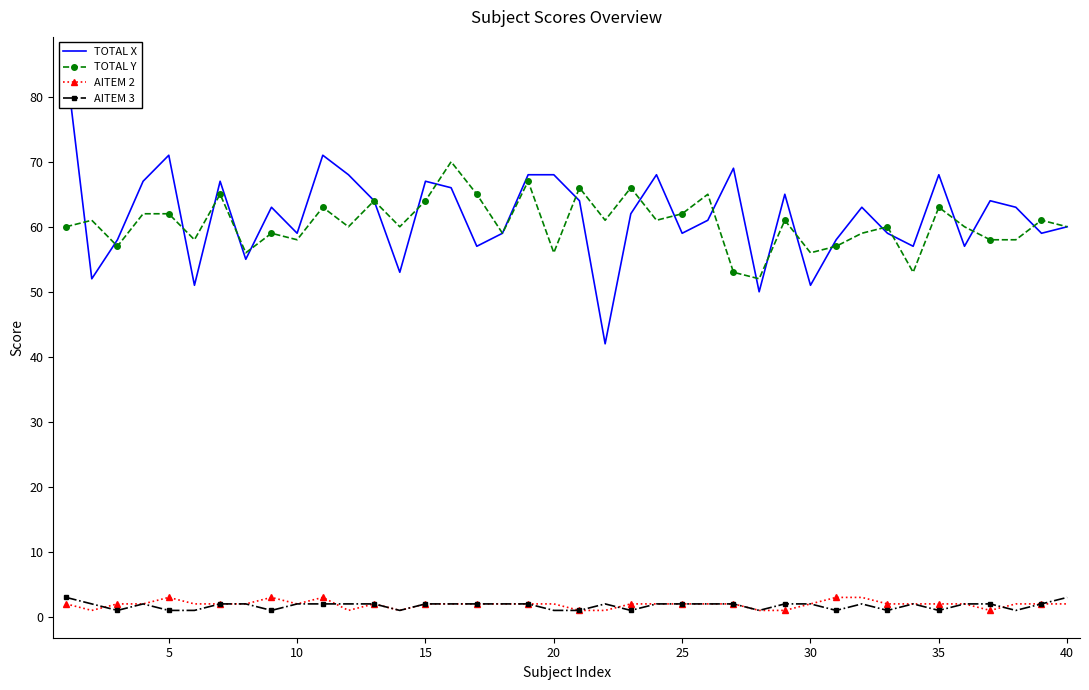

Which series has the largest total across all categories?

TOTAL X